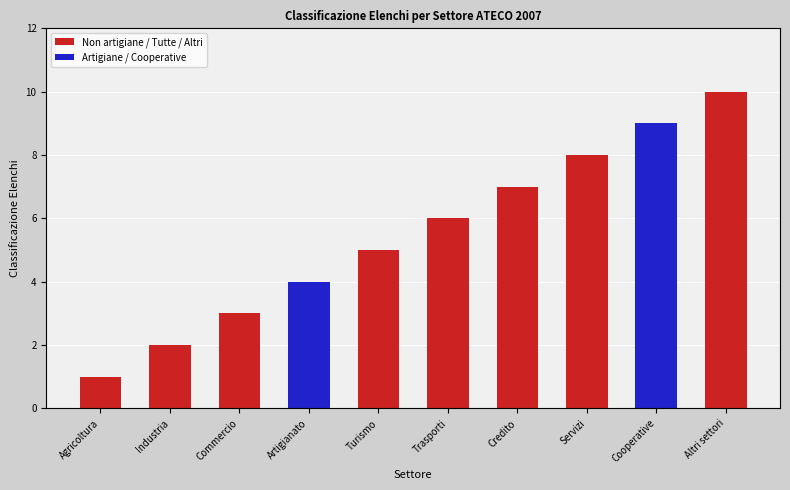

How many distinct data groups are displayed?

1